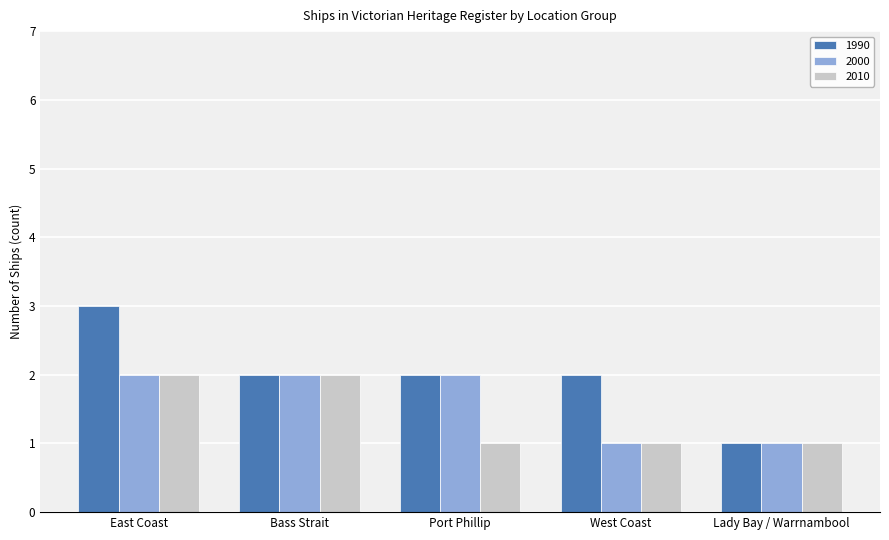

What is the sum of all 2000 values?

8